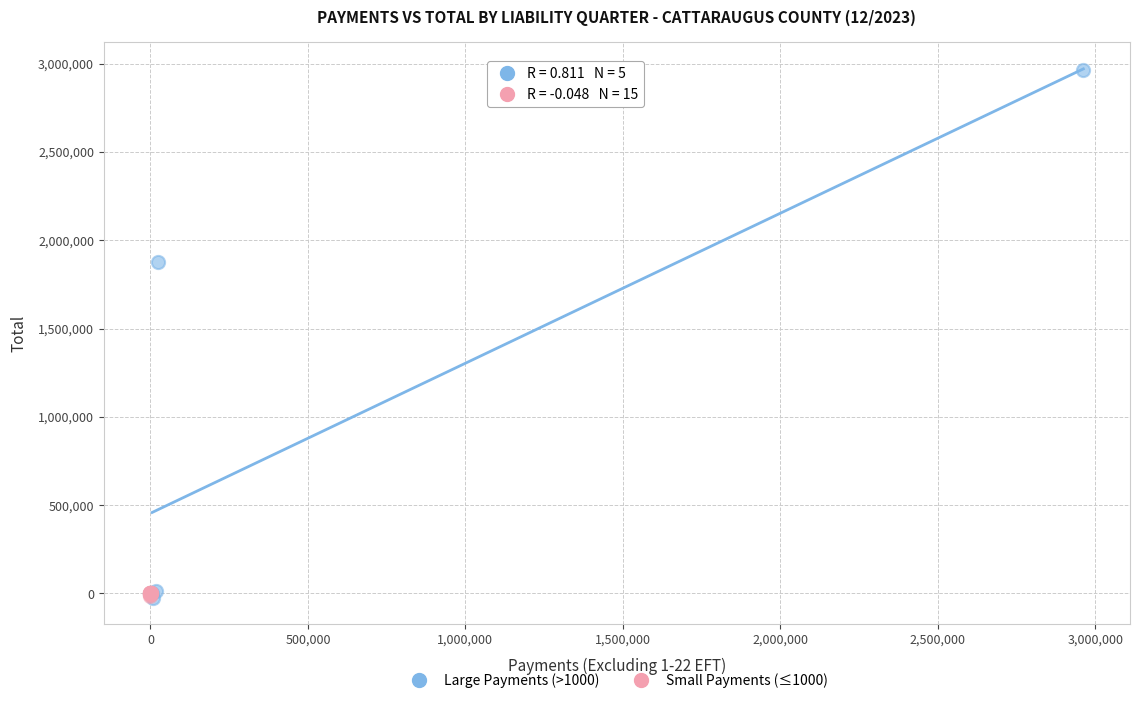

Which series reaches the maximum Y coordinate?

Large Payments (>1000)